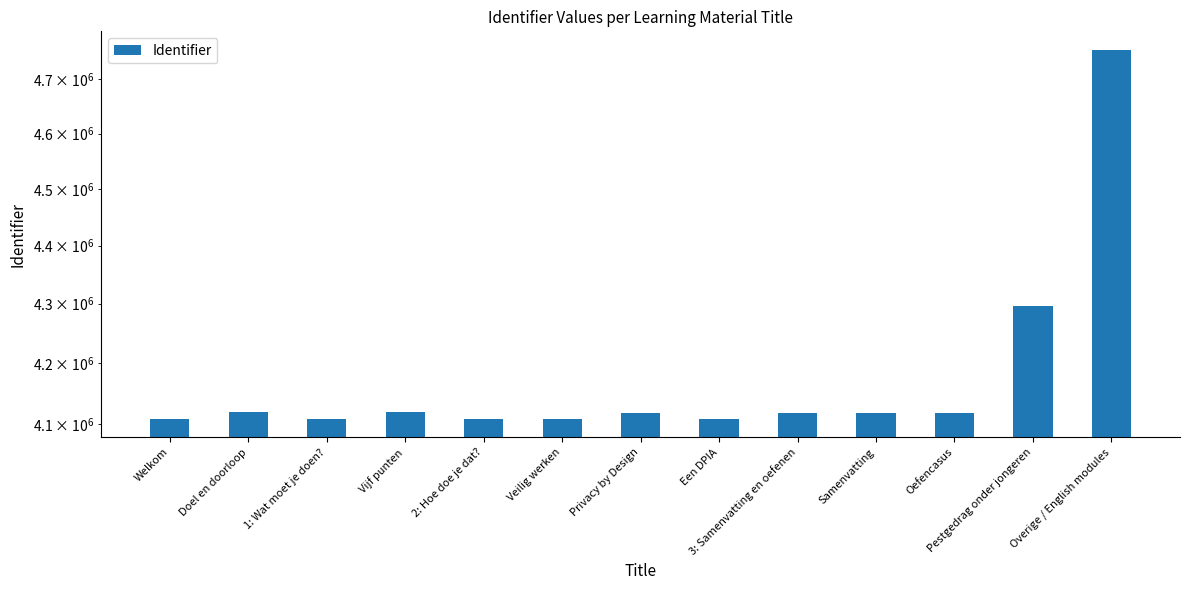

What position from the right is 3: Samenvatting en oefenen?

5